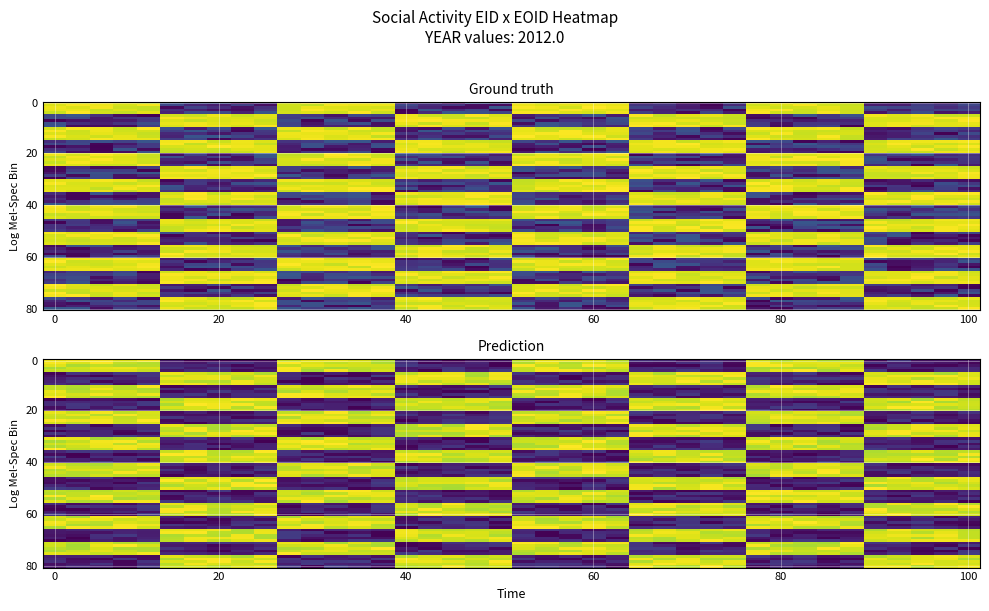

The value of 191043 at 0 is 451. True or false?

False